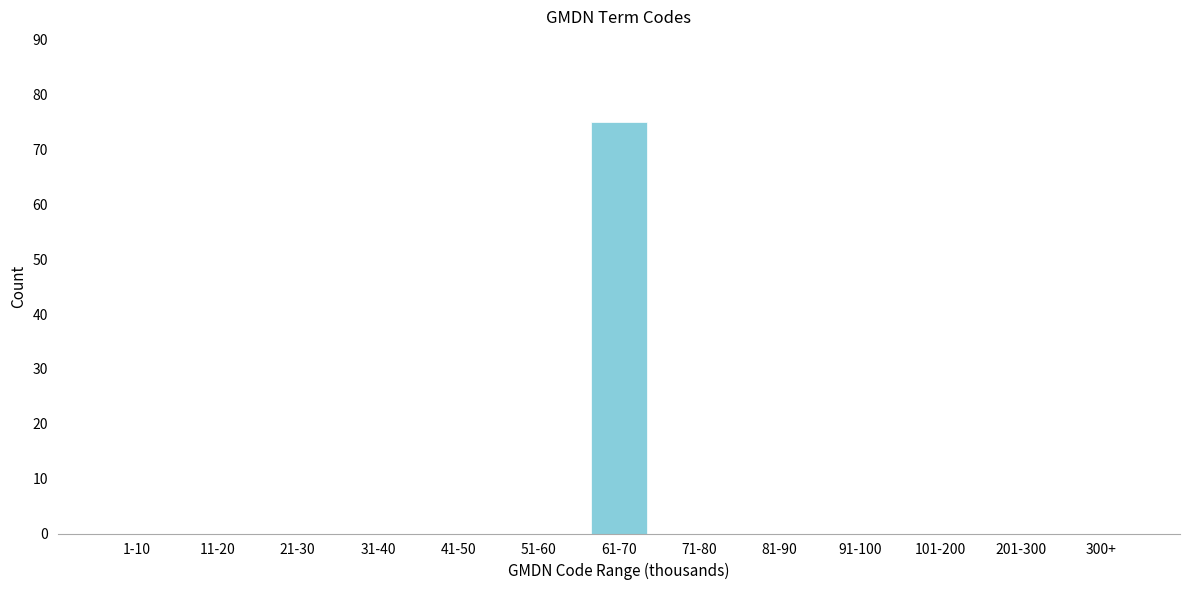

Reading left to right, list all the values displayed in this chart.

1-10=0	11-20=0	21-30=0	31-40=0	41-50=0	51-60=0	61-70=75	71-80=0	81-90=0	91-100=0	101-200=0	201-300=0	300+=0